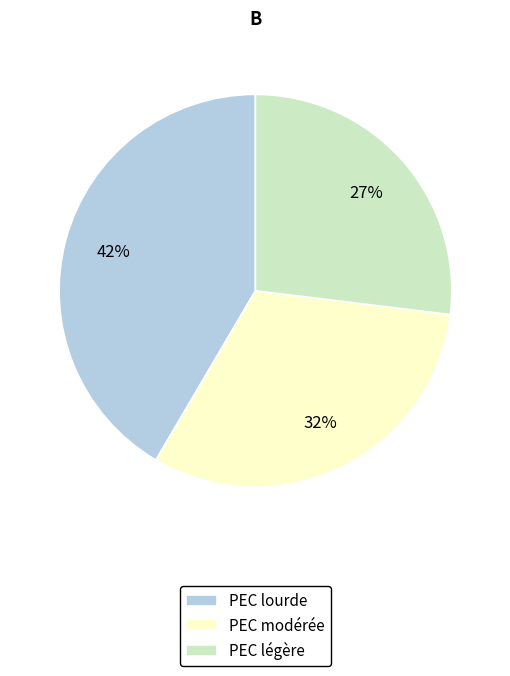

Is it true that PEC lourde is 42% of the pie?

True